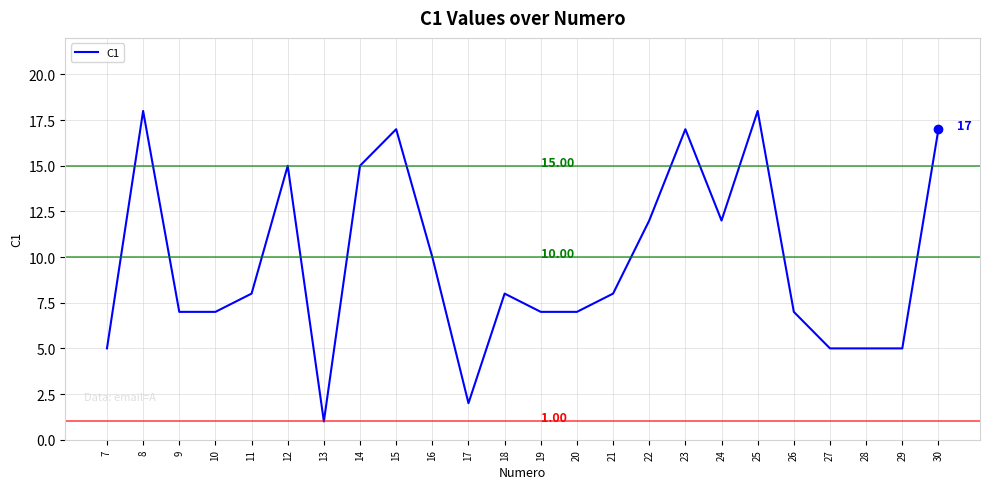

At which category does the data reach its first local peak?

8